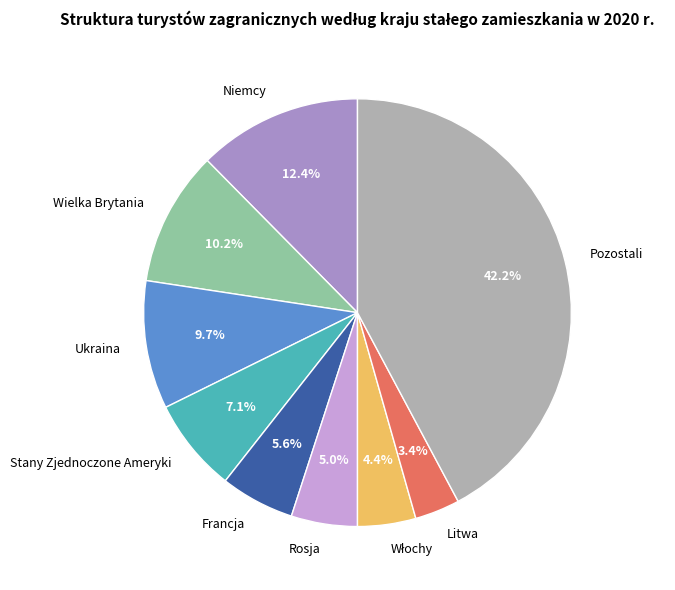

Does any single category account for the majority?

No